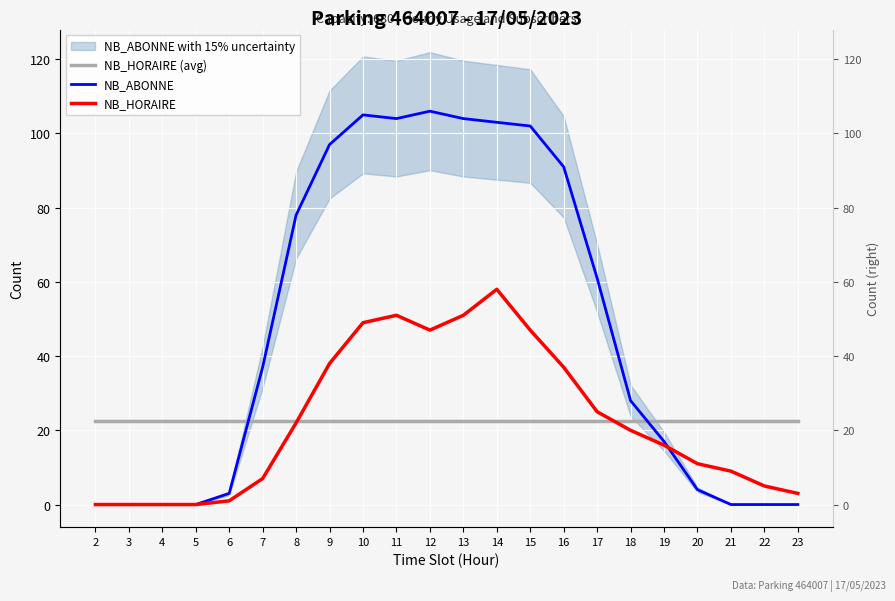

Reading left to right, list all the values displayed in this chart.

NB_HORAIRE (avg): 2=22.6	3=22.6	4=22.6	5=22.6	6=22.6	7=22.6	8=22.6	9=22.6	10=22.6	11=22.6	12=22.6	13=22.6	14=22.6	15=22.6	16=22.6	17=22.6	18=22.6	19=22.6	20=22.6	21=22.6	22=22.6	23=22.6
NB_ABONNE: 2=0.0	3=0.0	4=0.0	5=0.0	6=3.0	7=37.0	8=78.0	9=97.0	10=105.0	11=104.0	12=106.0	13=104.0	14=103.0	15=102.0	16=91.0	17=61.0	18=28.0	19=17.0	20=4.0	21=0.0	22=0.0	23=0.0
NB_HORAIRE: 2=0.0	3=0.0	4=0.0	5=0.0	6=1.0	7=7.0	8=22.0	9=38.0	10=49.0	11=51.0	12=47.0	13=51.0	14=58.0	15=47.0	16=37.0	17=25.0	18=20.0	19=16.0	20=11.0	21=9.0	22=5.0	23=3.0